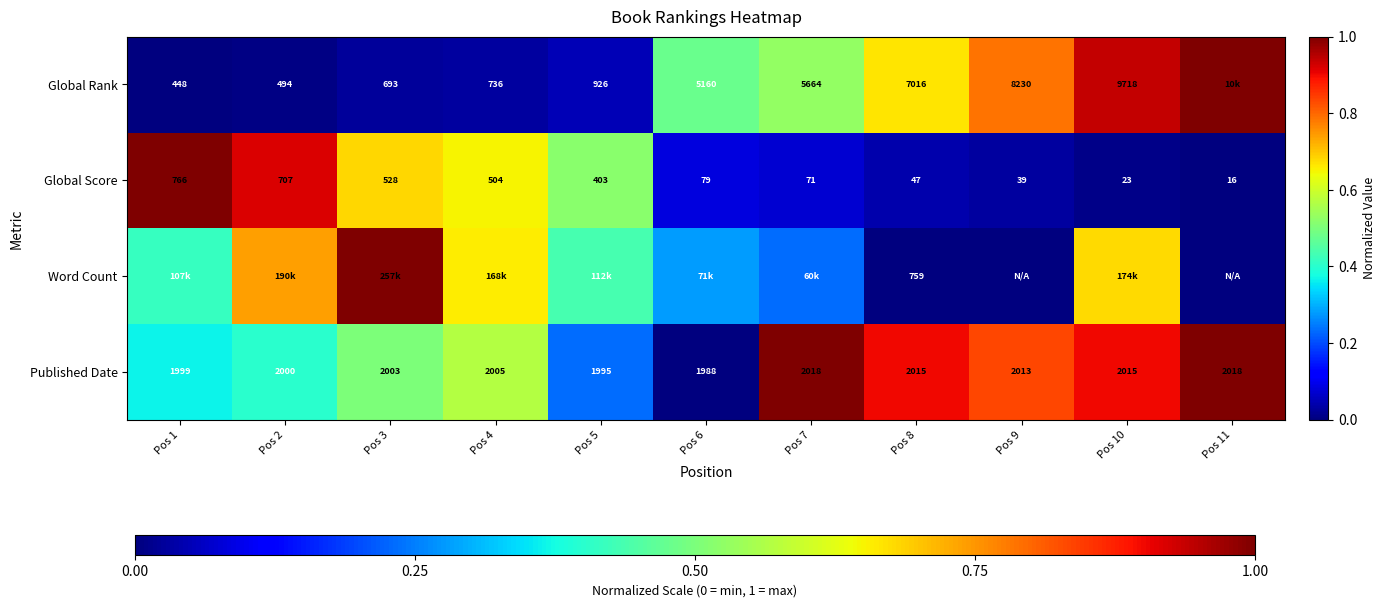

Rank the series at Pos 8 from highest to lowest value.

Global Rank, Published Date, Word Count, Global Score